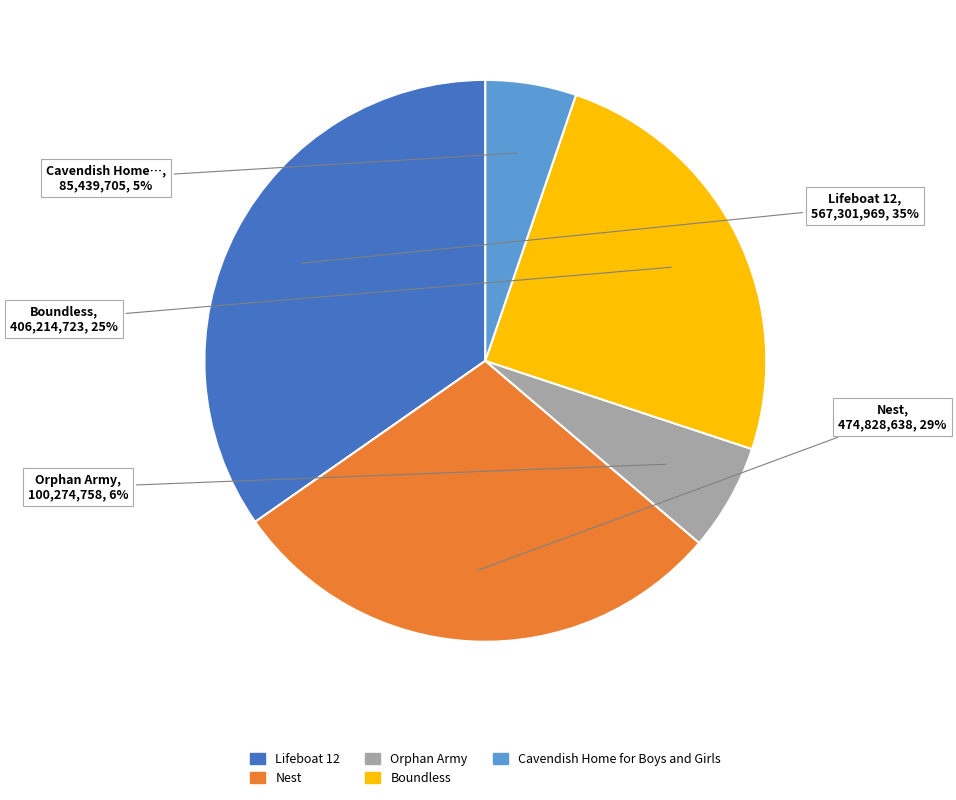

What is the largest slice in the pie chart?

Lifeboat 12